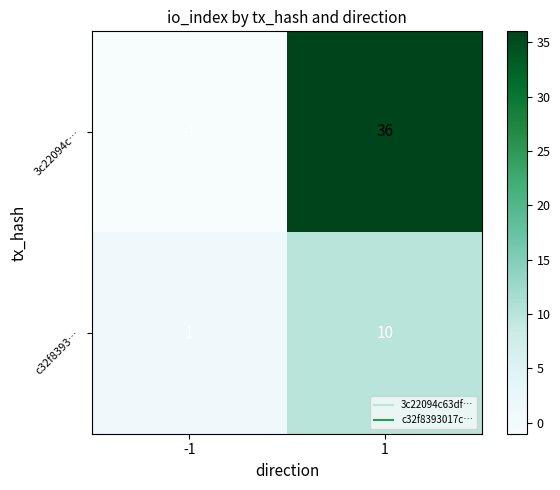

At which category is the sum across all series the highest?

1